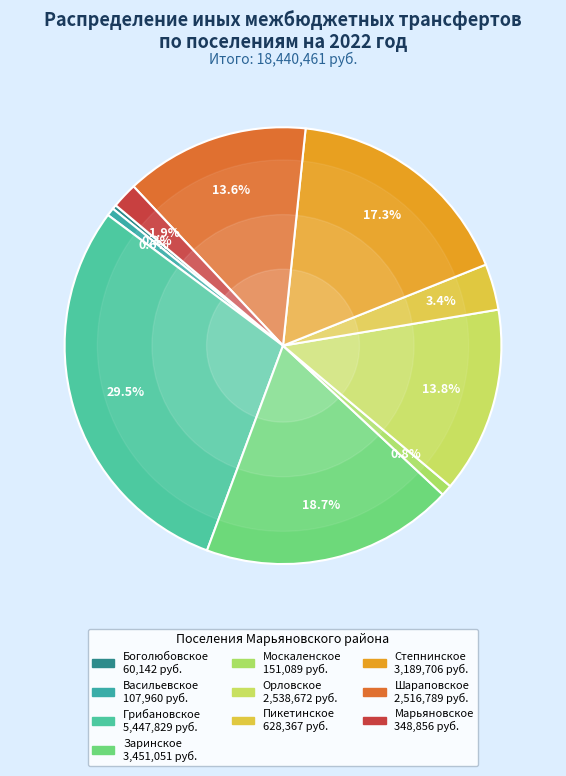

What is the change in value from Пикетинское to Шараповское?

+1888421.9